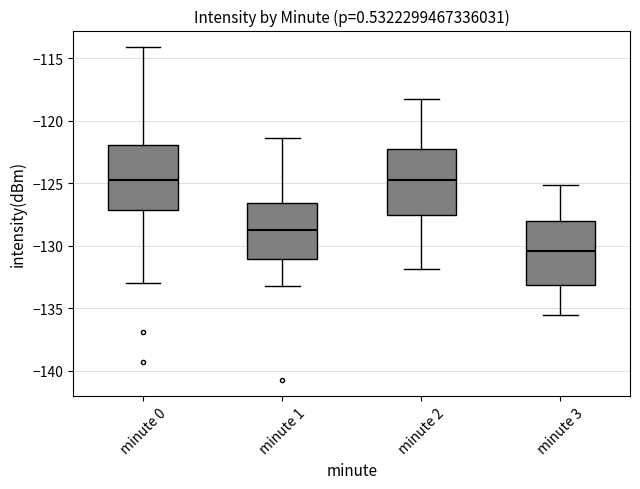

Reading left to right, transcribe this box plot: for each box, give where its median line is, the range the box spans, and where its two whiskers end, as read against the y-axis. The values are not printed on the chart, so give them approximately, as read against the axis.

minute 0: median -124.5, box -127.0 to -122.0, whiskers -133.0 to -114.0
minute 1: median -129.0, box -131.0 to -126.5, whiskers -133.0 to -121.5
minute 2: median -124.5, box -127.5 to -122.5, whiskers -132.0 to -118.0
minute 3: median -130.5, box -133.0 to -128.0, whiskers -135.5 to -125.0